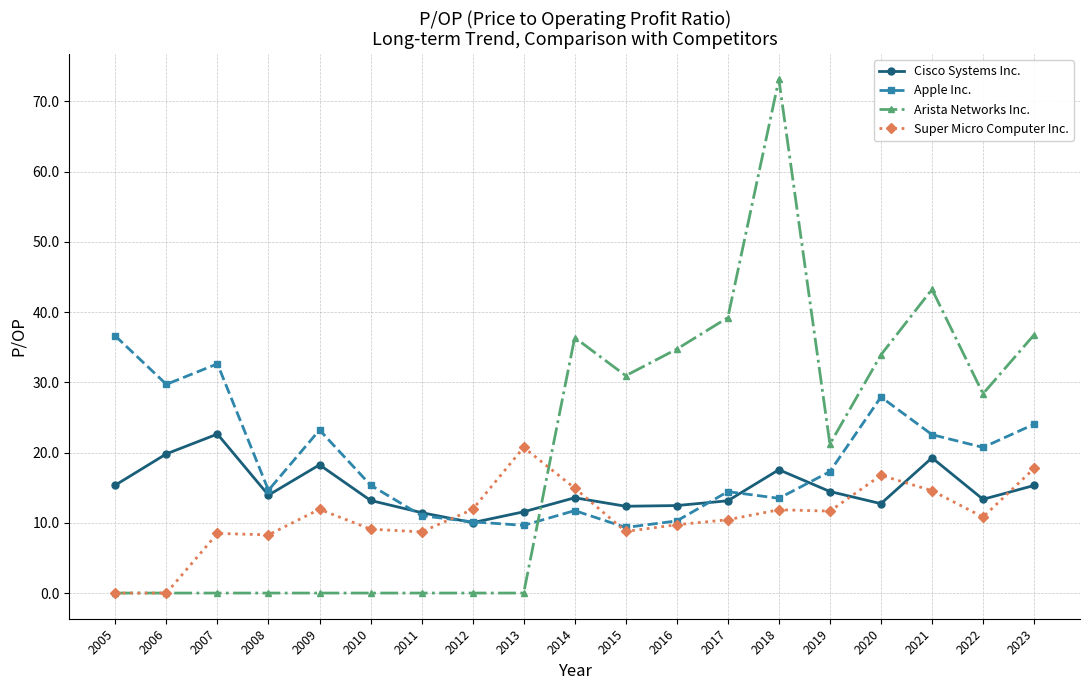

How many values in the Arista Networks Inc. series are below 21?

9